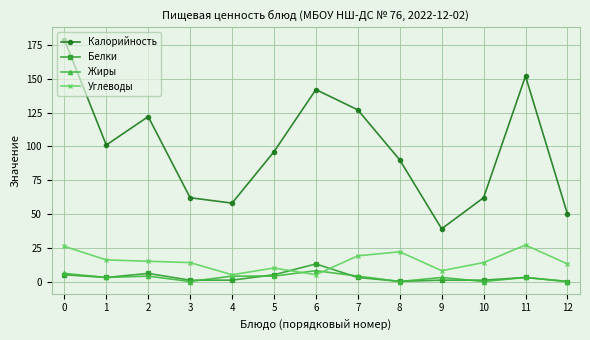

Is it true that Калорийность equals 216.1 at 11?

False